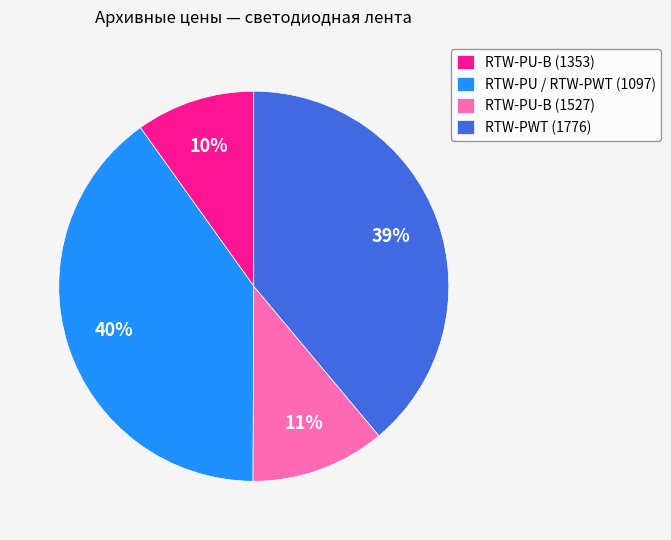

How many slices are in this pie chart?

4